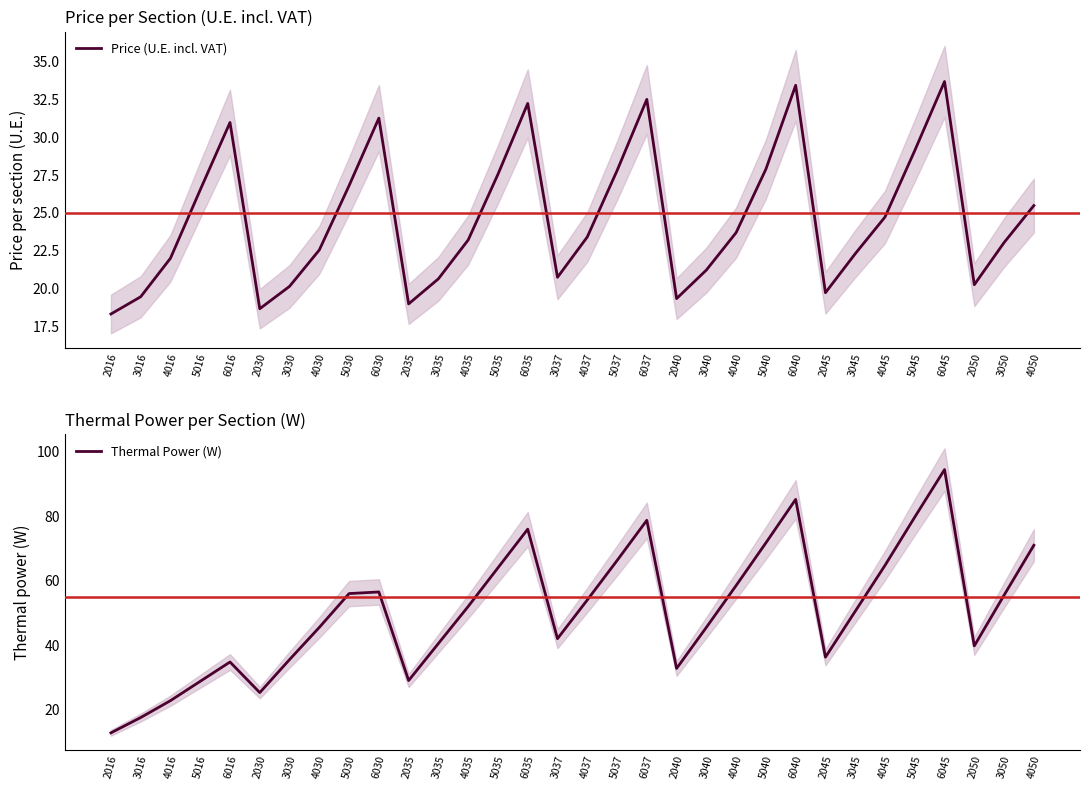

In Price (U.E. incl. VAT), how many points are lower than both neighbors (excluding endpoints)?

6